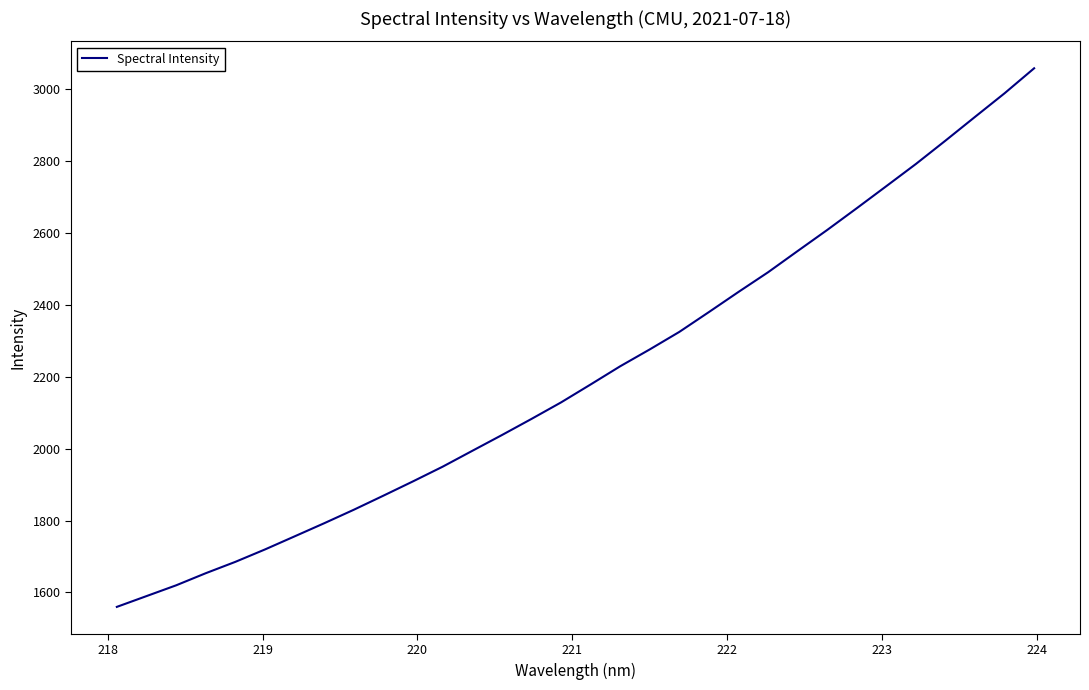

What is the difference between the maximum and minimum values?

1498.0